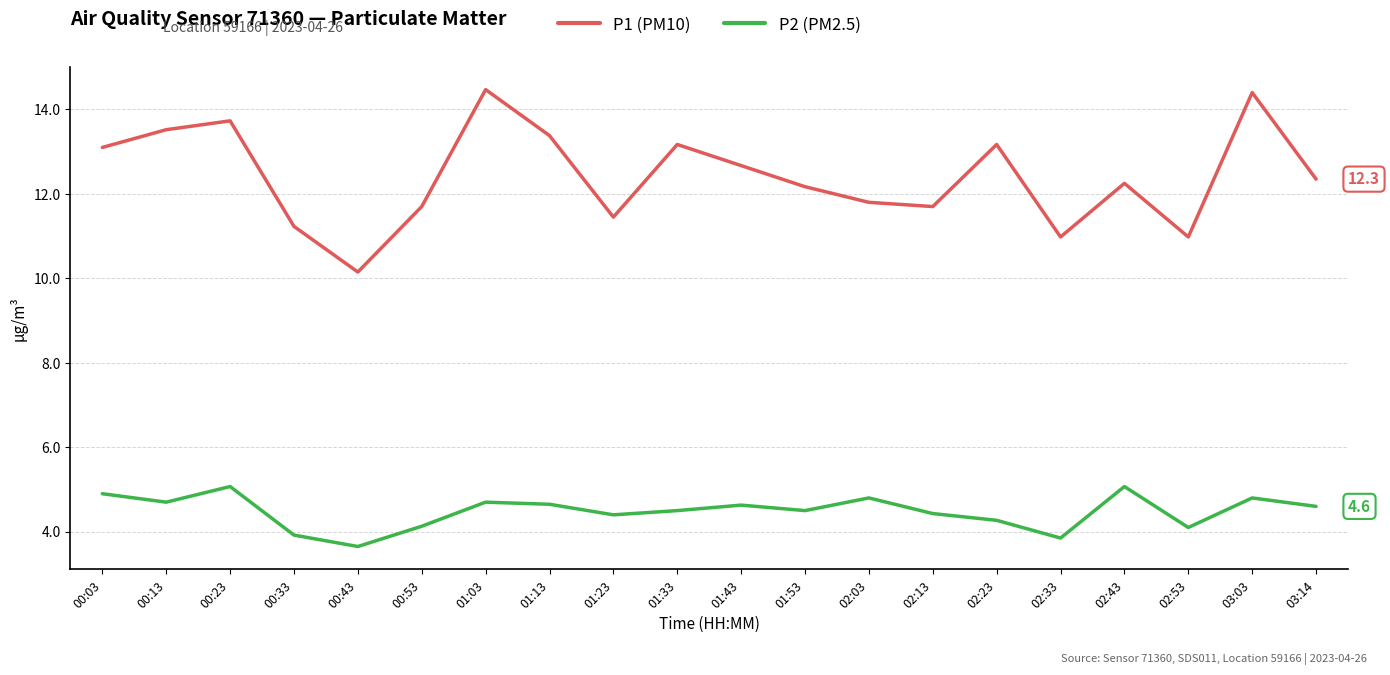

Which series has the widest spread of values?

P1 (PM10)